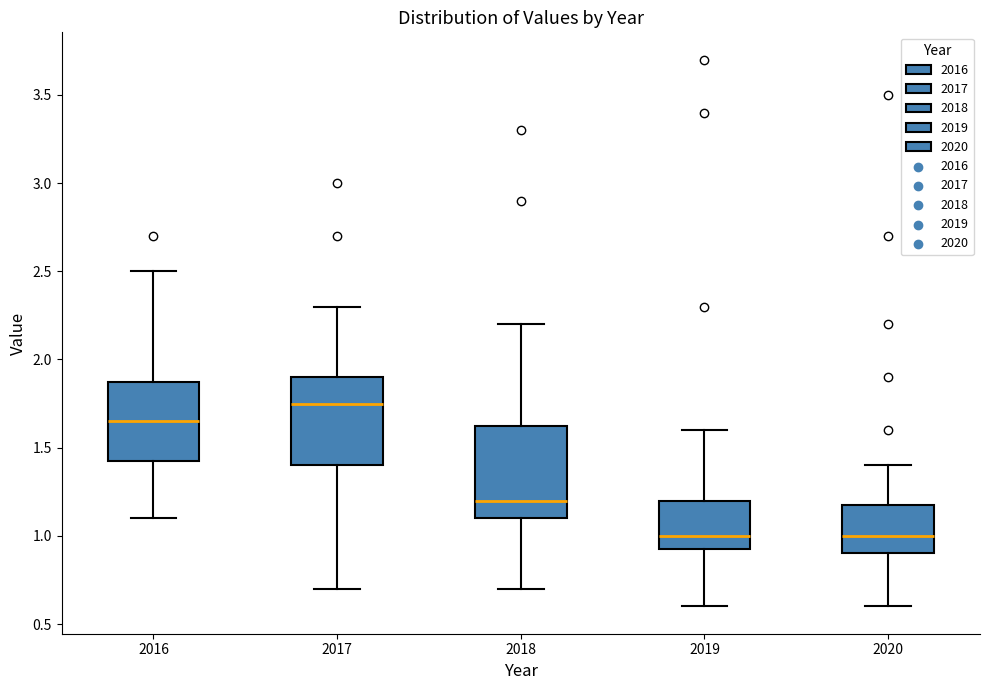

Where is the lower edge of the box at x = 2020 on the y-axis? The values are not printed on the chart, so give them approximately, as read against the axis.

0.90